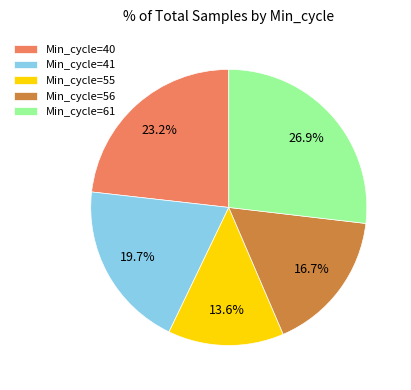

Does any single category account for the majority?

No